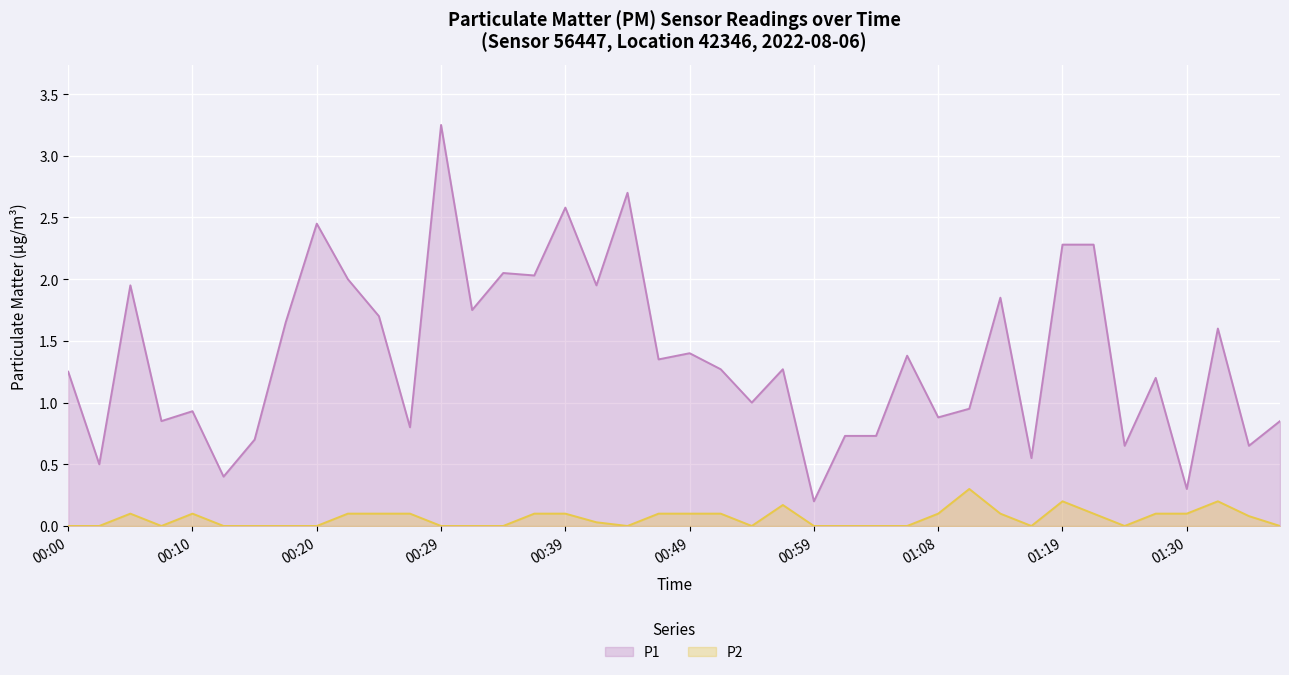

What is the difference between the highest and lowest values at 01:21?

2.2